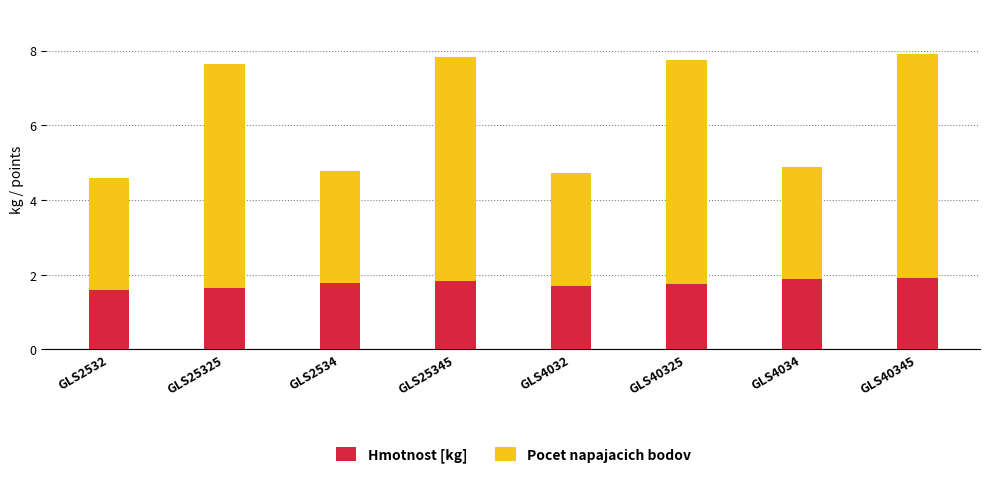

What is the approximate value of Hmotnost [kg] at GLS25345?

1.8